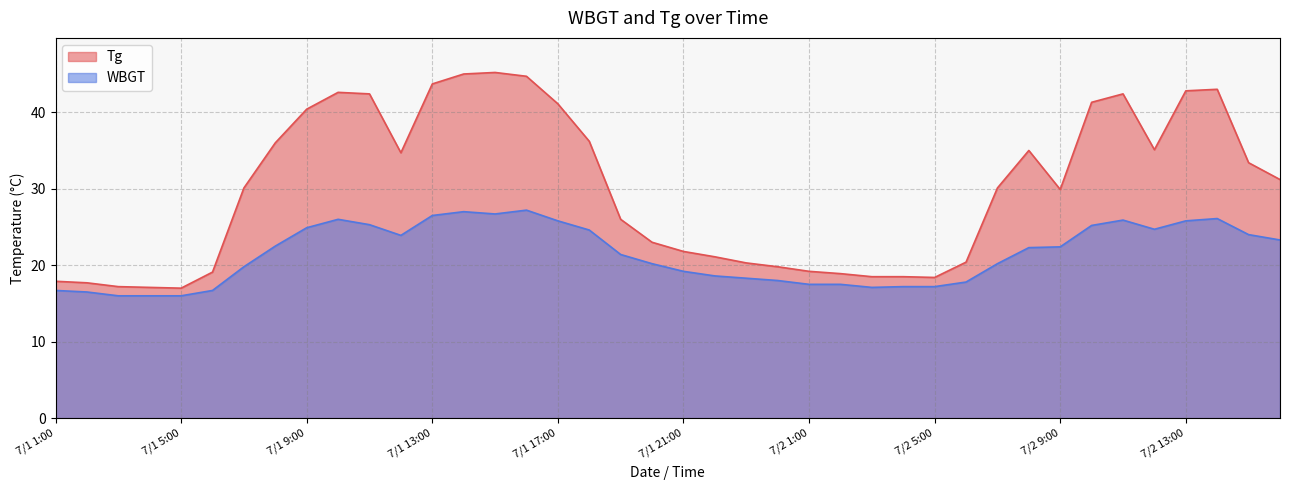

What is the label of the 12th point from the left?

7/1 12:00